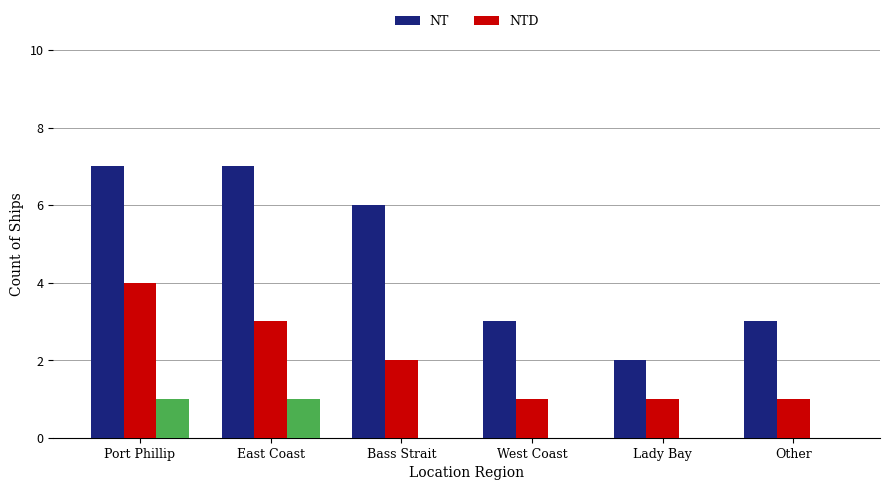

What is the minimum value for NTD?

1